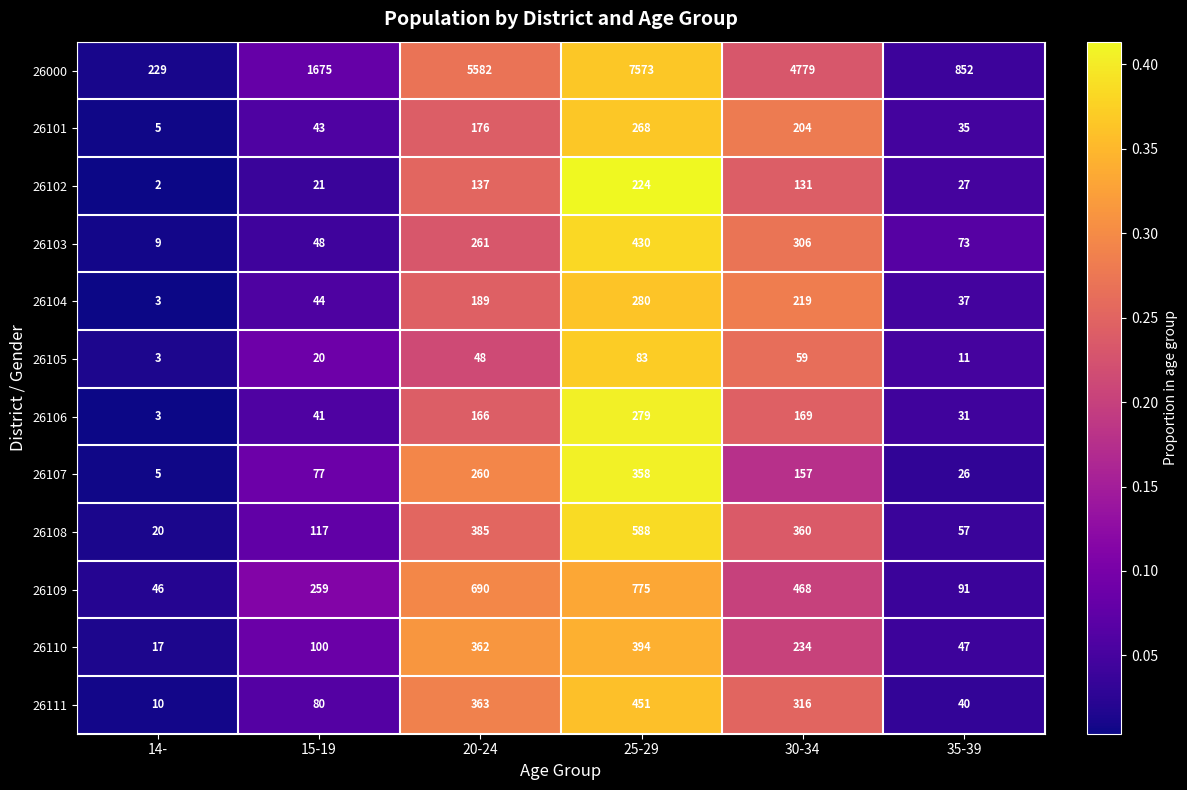

Which series has the largest range (max minus min)?

26000